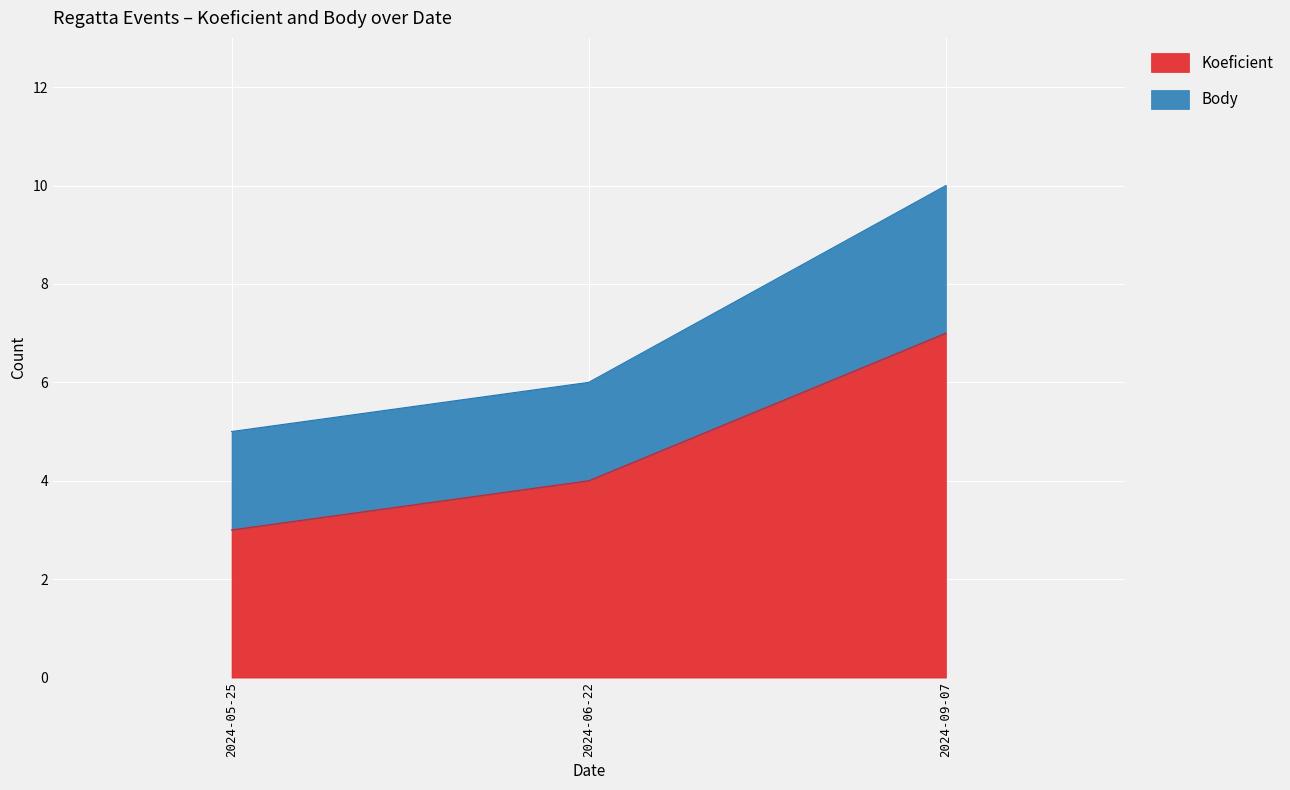

What is the value of the Koeficient point at the 2nd from the left?

4